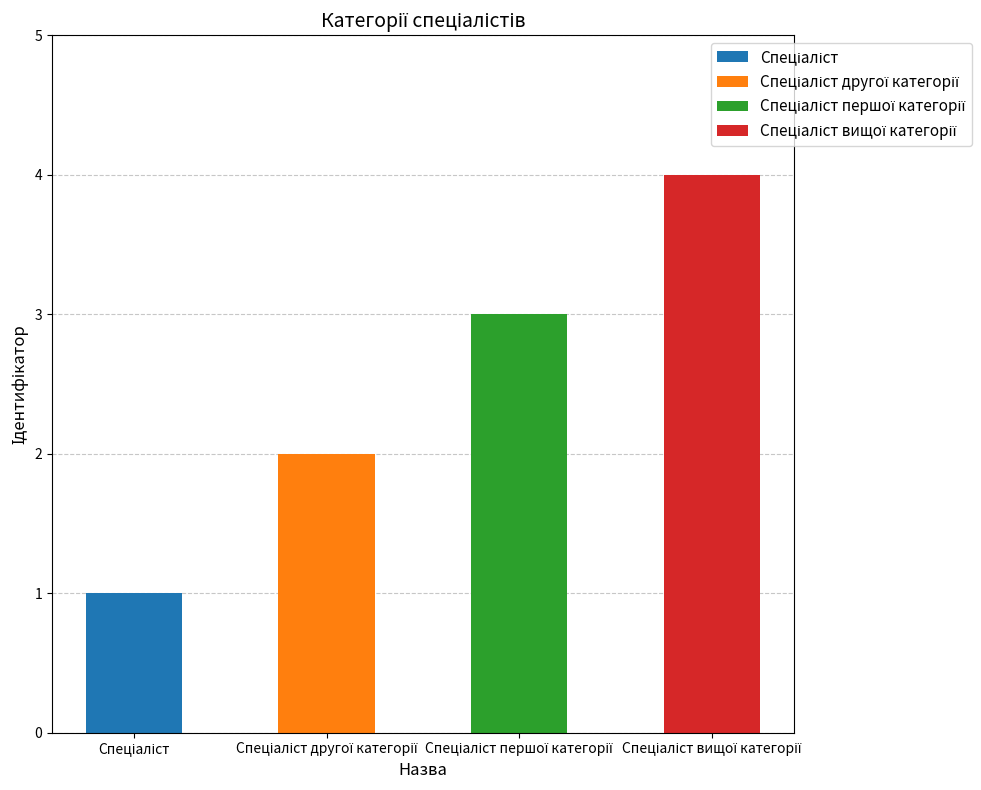

Are the bars horizontal?

No